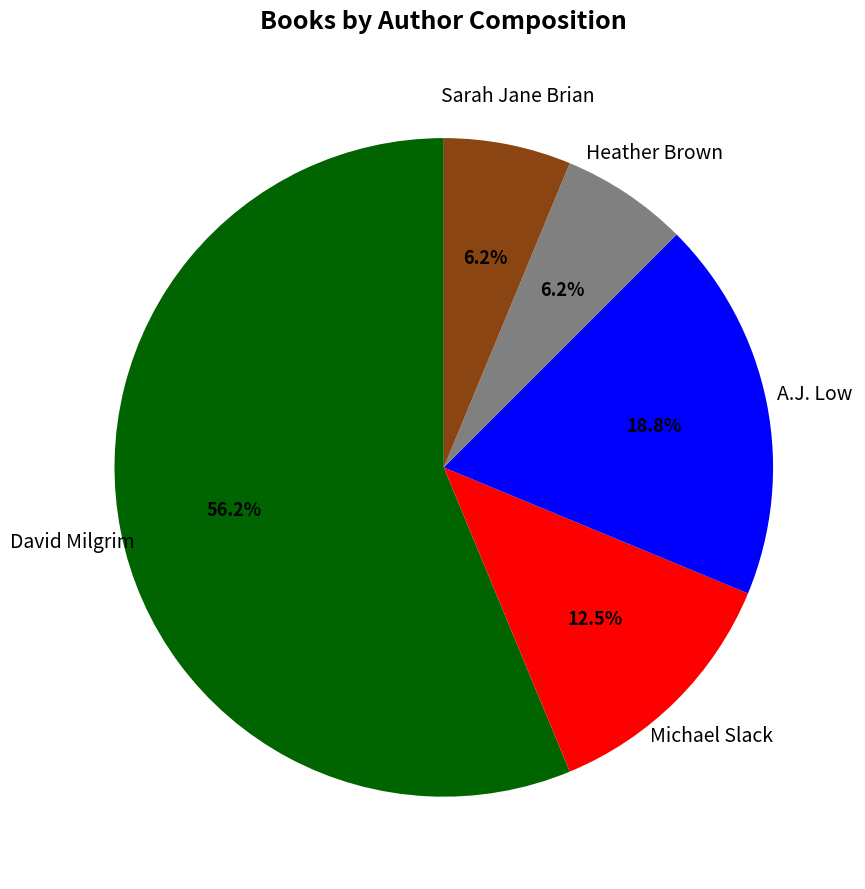

Does any single category account for the majority?

Yes